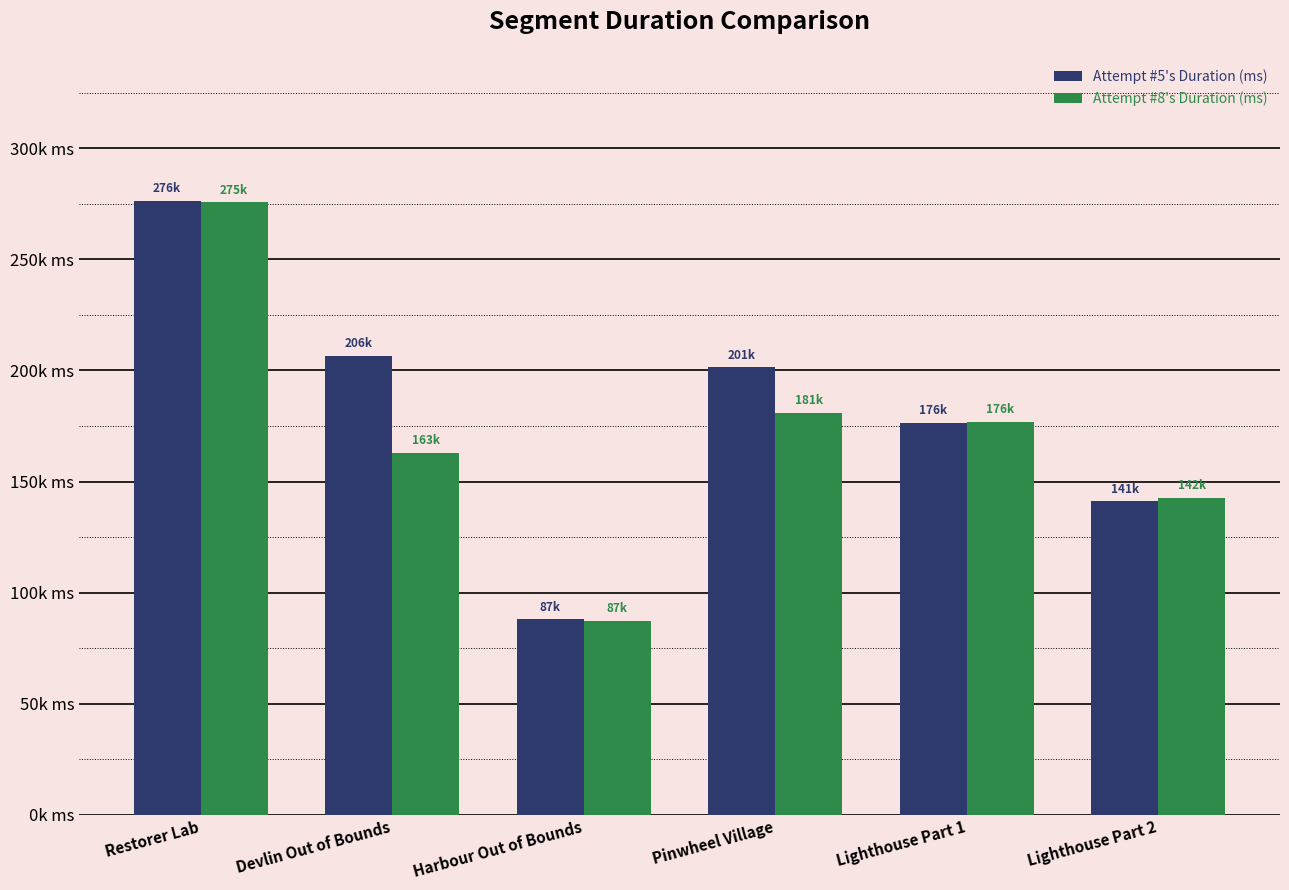

At which label is Attempt #8's Duration (ms) closest to 181479?

Pinwheel Village